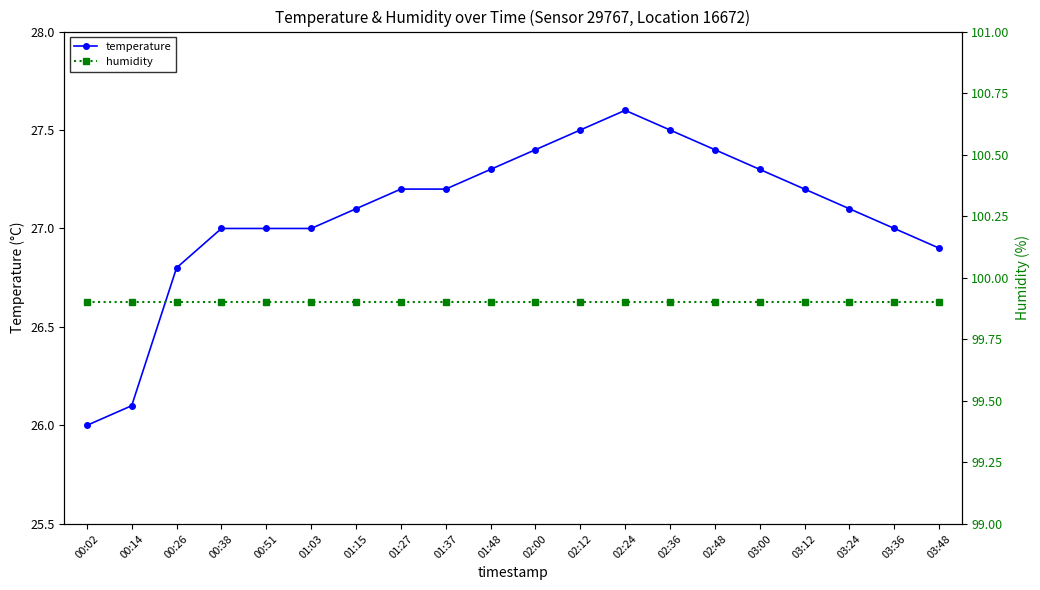

At which category does the chart reach its peak across all series?

00:02